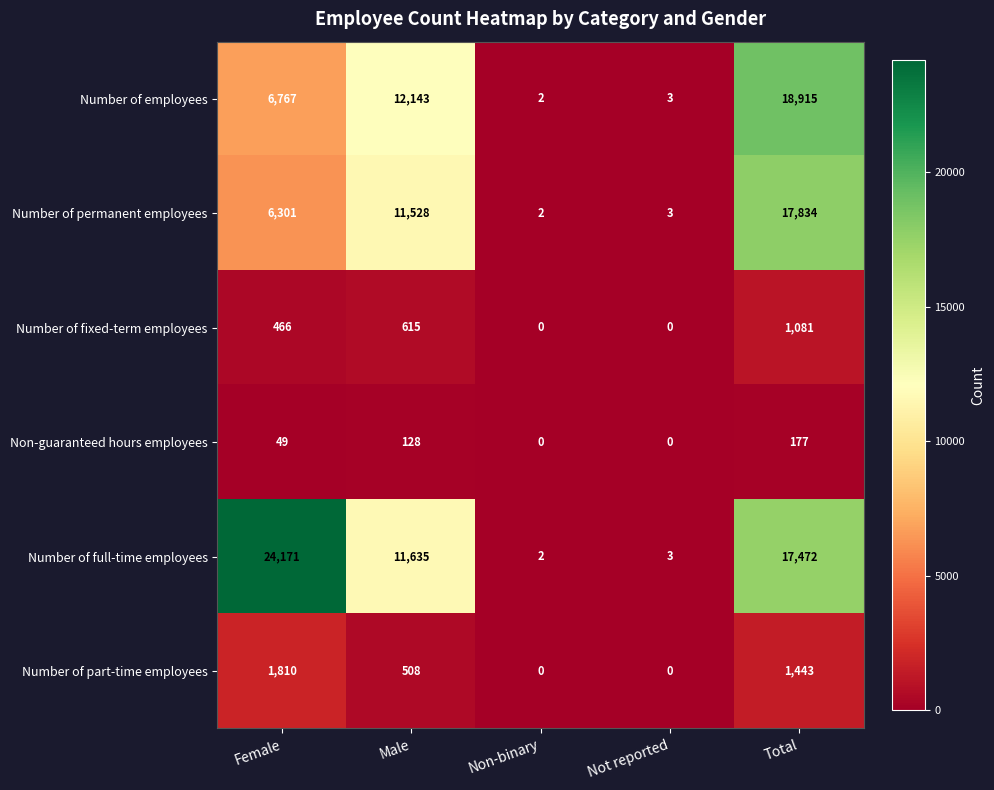

What is the sum of all Number of employees values?

37830